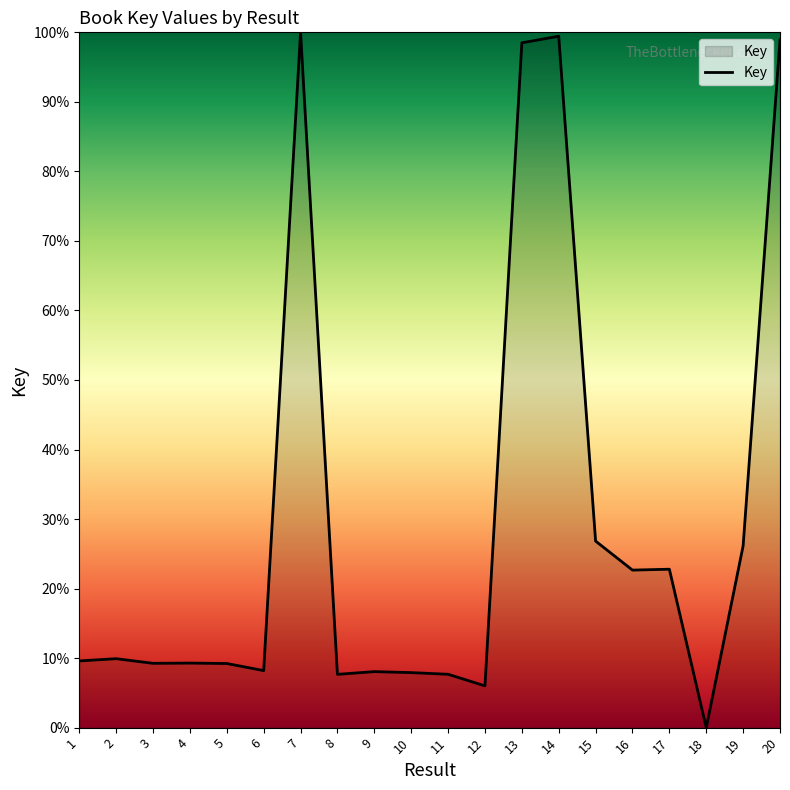

What is the maximum value shown in the chart?

100.0